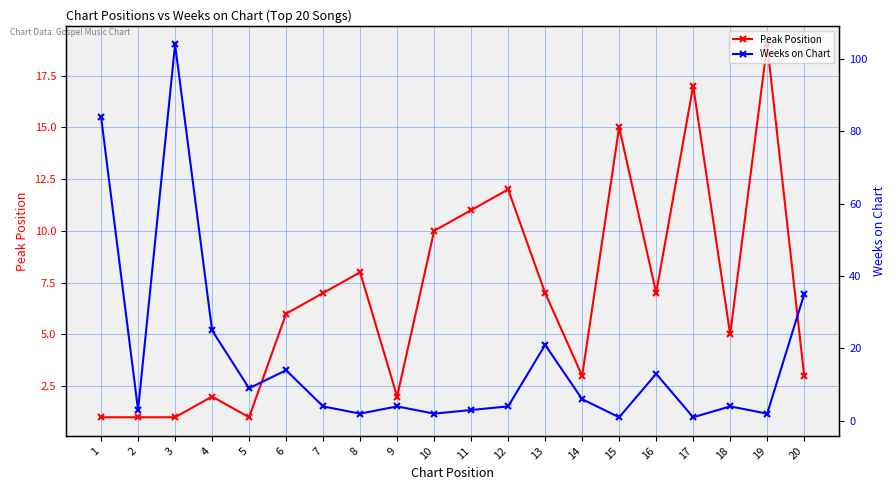

At which category does the chart reach its minimum across all series?

1